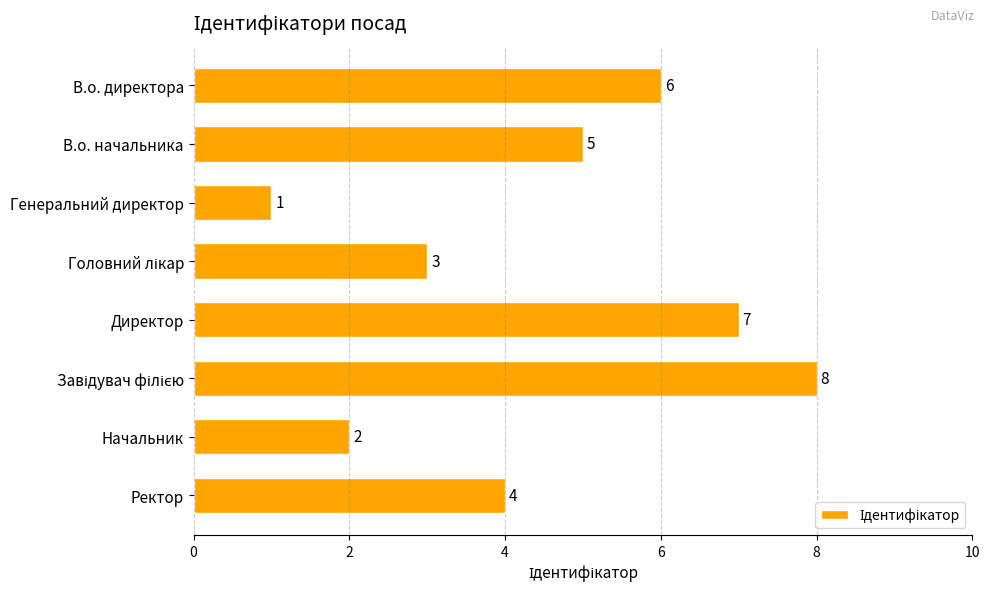

Reading top to bottom, transcribe all the data shown in this chart.

6	5	1	3	7	8	2	4